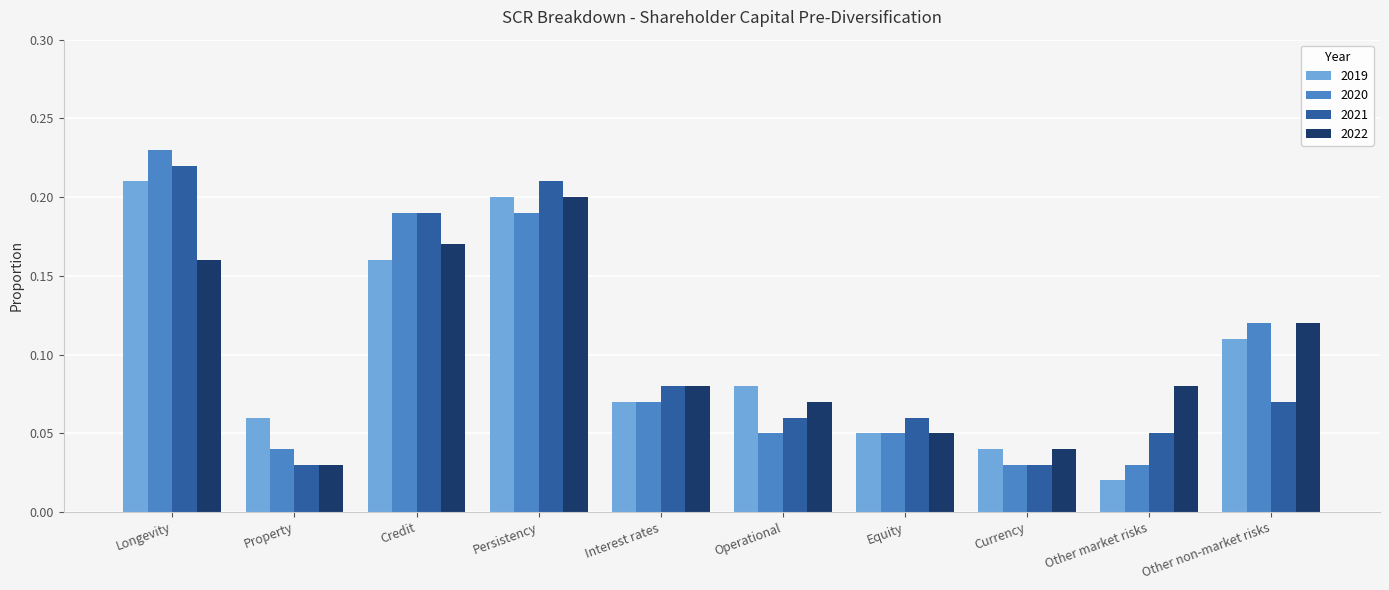

True or false: 2020 has a value of 0.1 at Longevity.

False